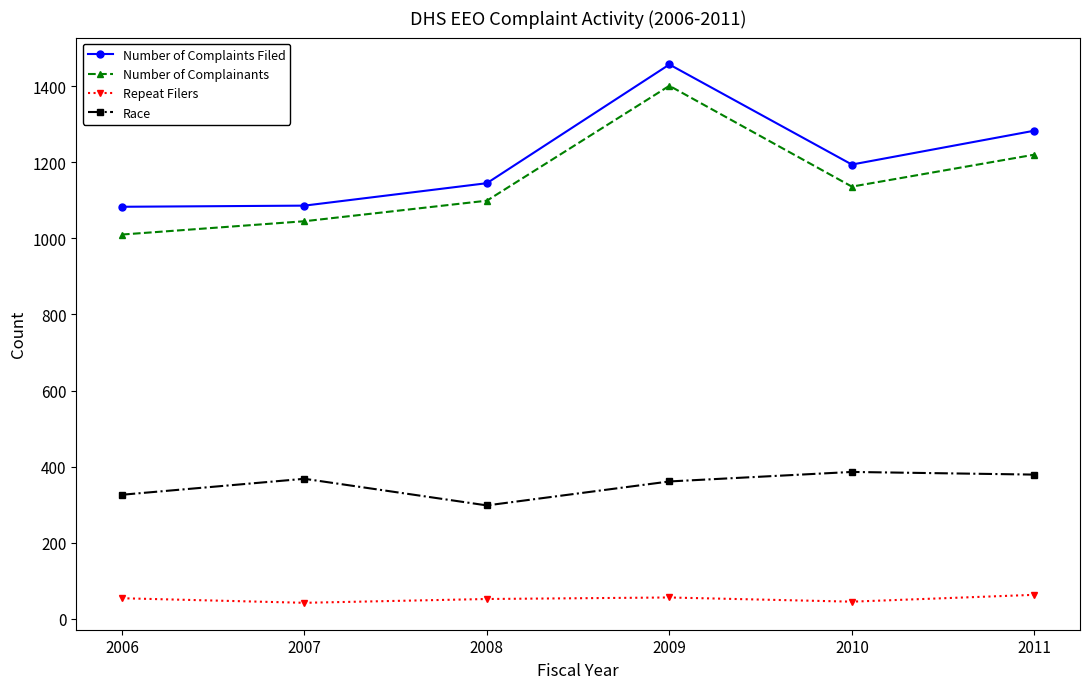

What is the sum of the Race values at 2009 and 2008?

659